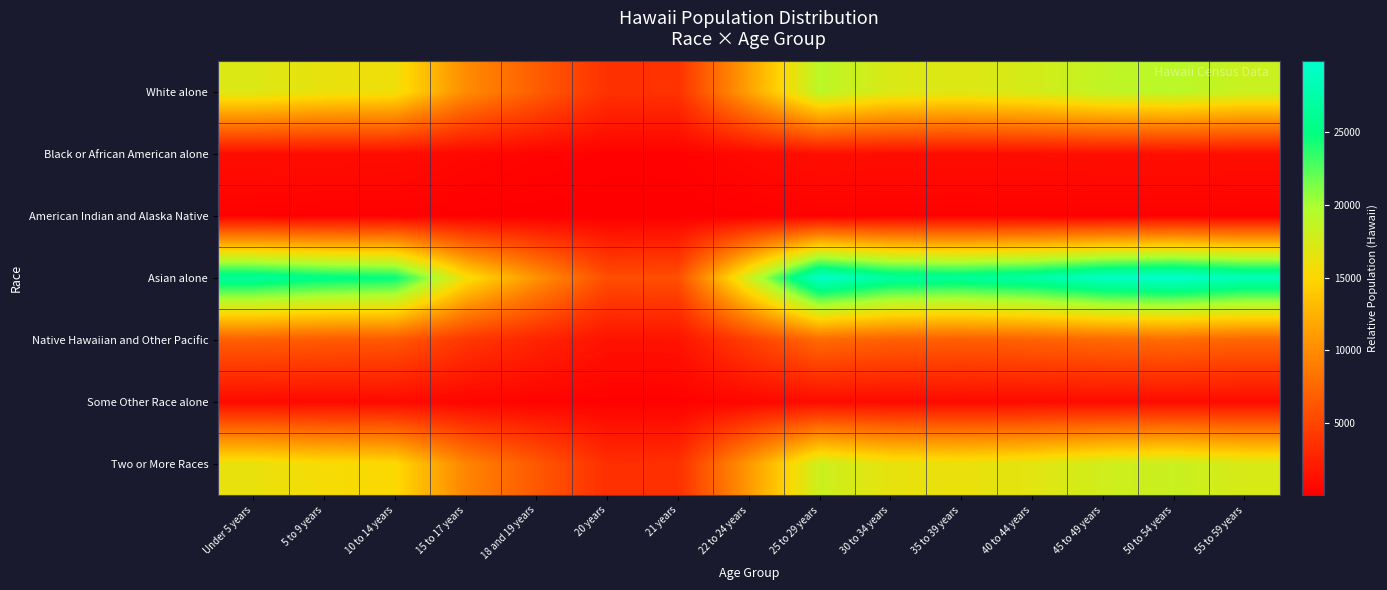

Reading left to right, what are all the values shown in this chart?

White alone: Under 5 years=17088.3	5 to 9 years=16297.3	10 to 14 years=15941.1	15 to 17 years=10070.5	18 and 19 years=6741.5	20 years=3614.4	21 years=3685.8	22 to 24 years=11434.5	25 to 29 years=19022.8	30 to 34 years=17210.3	35 to 39 years=16961.0	40 to 44 years=17520.3	45 to 49 years=18726.6	50 to 54 years=19154.9	55 to 59 years=18248.2
Black or African American alone: Under 5 years=1087.6	5 to 9 years=1037.3	10 to 14 years=1014.6	15 to 17 years=641.0	18 and 19 years=429.1	20 years=230.1	21 years=234.6	22 to 24 years=727.8	25 to 29 years=1210.8	30 to 34 years=1095.4	35 to 39 years=1079.5	40 to 44 years=1115.1	45 to 49 years=1191.9	50 to 54 years=1219.2	55 to 59 years=1161.5
American Indian and Alaska Native: Under 5 years=211.4	5 to 9 years=201.6	10 to 14 years=197.2	15 to 17 years=124.6	18 and 19 years=83.4	20 years=44.7	21 years=45.6	22 to 24 years=141.5	25 to 29 years=235.3	30 to 34 years=212.9	35 to 39 years=209.8	40 to 44 years=216.7	45 to 49 years=231.7	50 to 54 years=237.0	55 to 59 years=225.7
Asian alone: Under 5 years=26656.9	5 to 9 years=25422.9	10 to 14 years=24867.3	15 to 17 years=15709.5	18 and 19 years=10516.4	20 years=5638.4	21 years=5749.7	22 to 24 years=17837.3	25 to 29 years=29674.6	30 to 34 years=26847.2	35 to 39 years=26458.3	40 to 44 years=27330.9	45 to 49 years=29212.5	50 to 54 years=29880.7	55 to 59 years=28466.3
Native Hawaiian and Other Pacific: Under 5 years=6875.0	5 to 9 years=6556.8	10 to 14 years=6413.5	15 to 17 years=4051.6	18 and 19 years=2712.3	20 years=1454.2	21 years=1482.9	22 to 24 years=4600.4	25 to 29 years=7653.3	30 to 34 years=6924.1	35 to 39 years=6823.8	40 to 44 years=7048.9	45 to 49 years=7534.2	50 to 54 years=7706.5	55 to 59 years=7341.7
Some Other Race alone: Under 5 years=862.3	5 to 9 years=822.4	10 to 14 years=804.4	15 to 17 years=508.2	18 and 19 years=340.2	20 years=182.4	21 years=186.0	22 to 24 years=577.0	25 to 29 years=959.9	30 to 34 years=868.4	35 to 39 years=855.9	40 to 44 years=884.1	45 to 49 years=945.0	50 to 54 years=966.6	55 to 59 years=920.8
Two or More Races: Under 5 years=16277.5	5 to 9 years=15524.0	10 to 14 years=15184.7	15 to 17 years=9592.7	18 and 19 years=6421.7	20 years=3443.0	21 years=3510.9	22 to 24 years=10892.0	25 to 29 years=18120.2	30 to 34 years=16393.7	35 to 39 years=16156.3	40 to 44 years=16689.1	45 to 49 years=17838.1	50 to 54 years=18246.1	55 to 59 years=17382.4